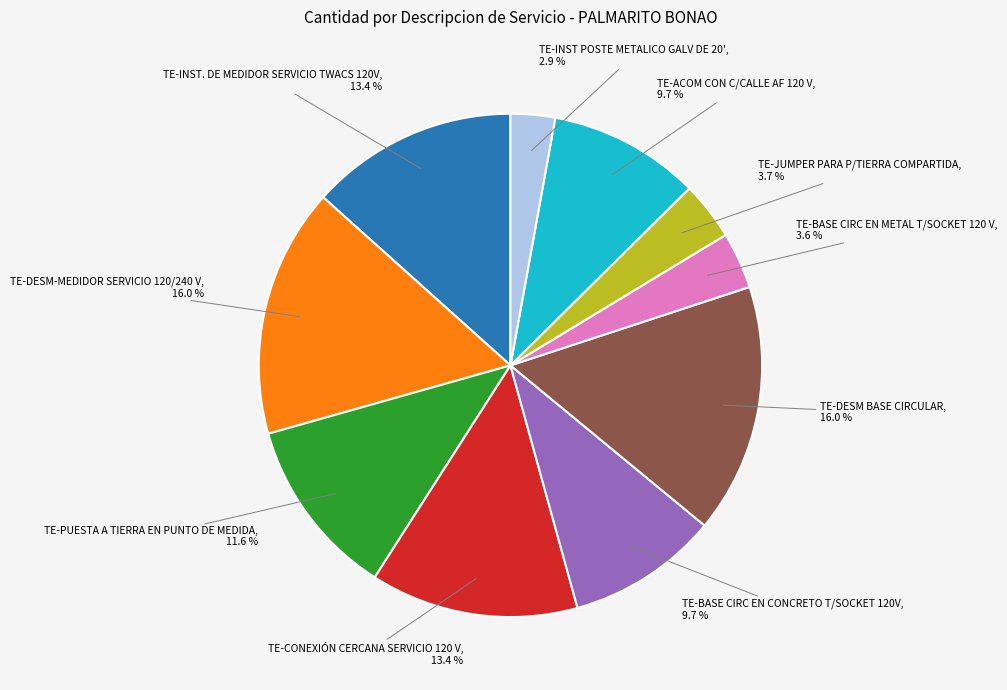

To the nearest percent, what is the combined percentage of TE-DESM BASE CIRCULAR and TE-BASE CIRC EN METAL T/SOCKET 120 V?

20%